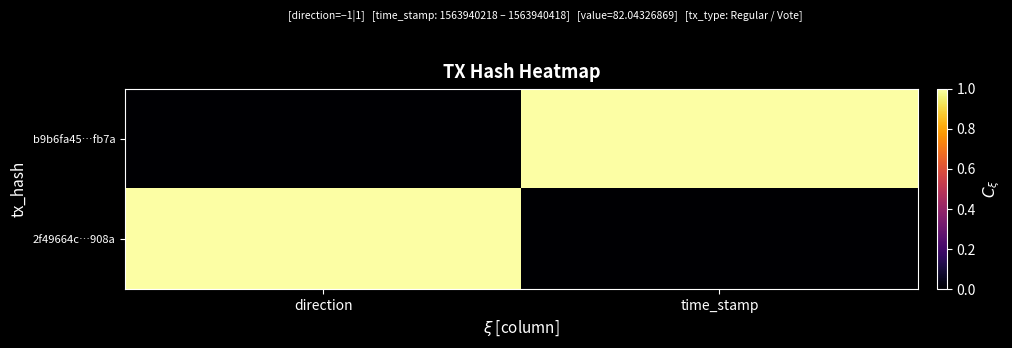

Rank the series by their maximum value, from highest to lowest.

b9b6fa45…fb7a, 2f49664c…908a